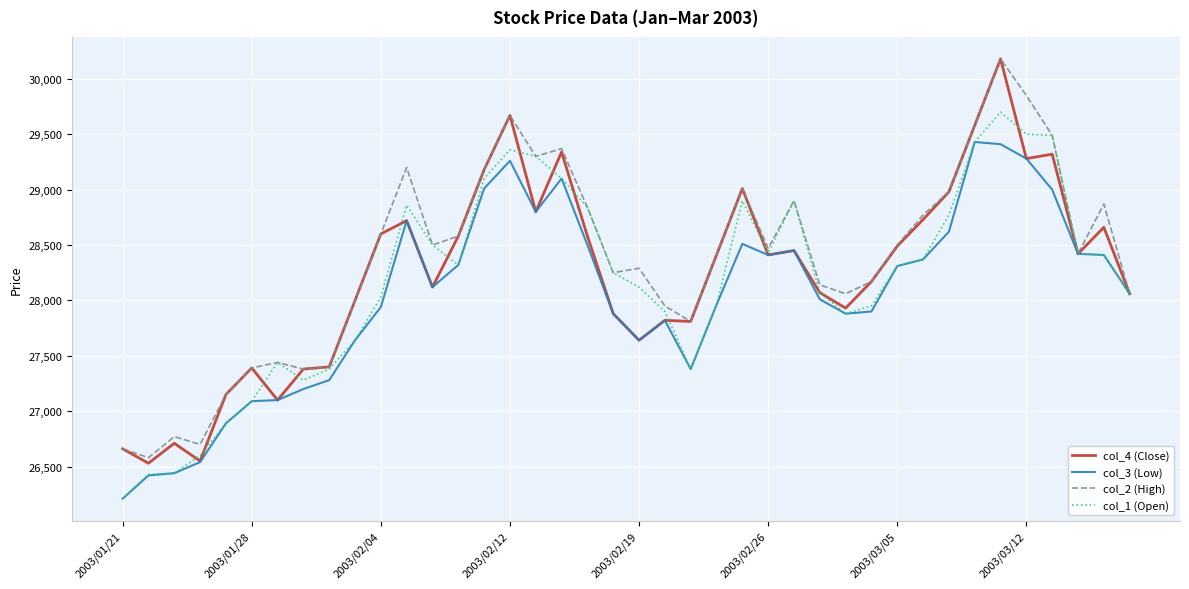

Which series has the largest range (max minus min)?

col_4 (Close)